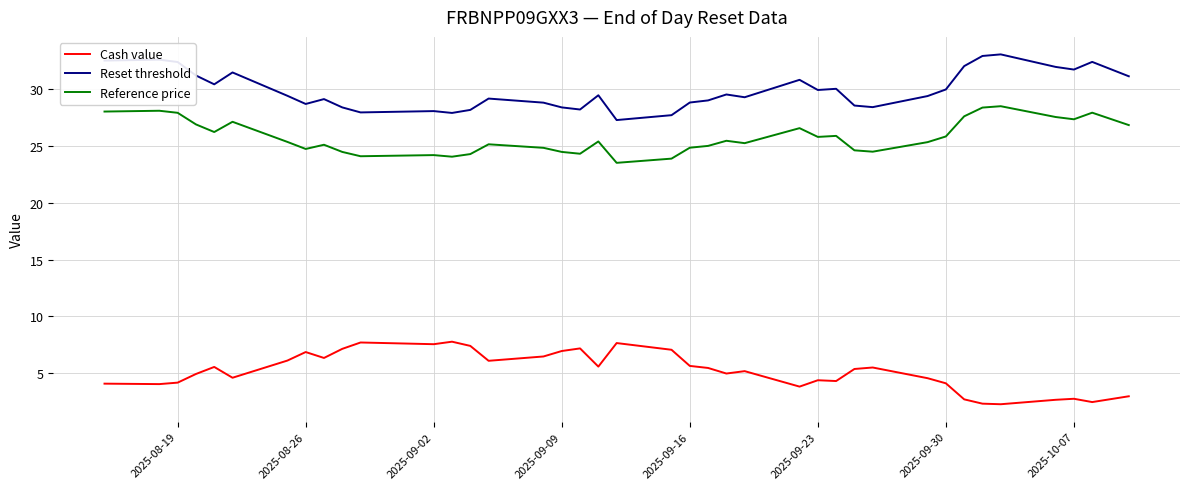

How many distinct data groups are displayed?

3